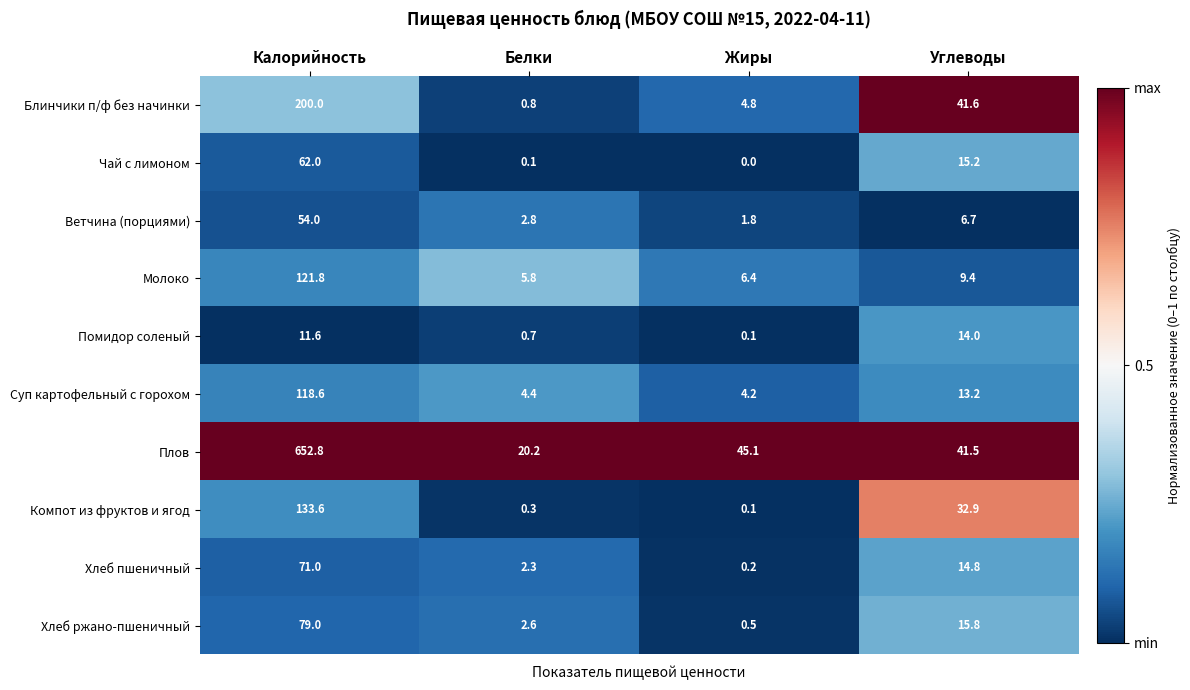

What is the greatest value displayed?

652.8